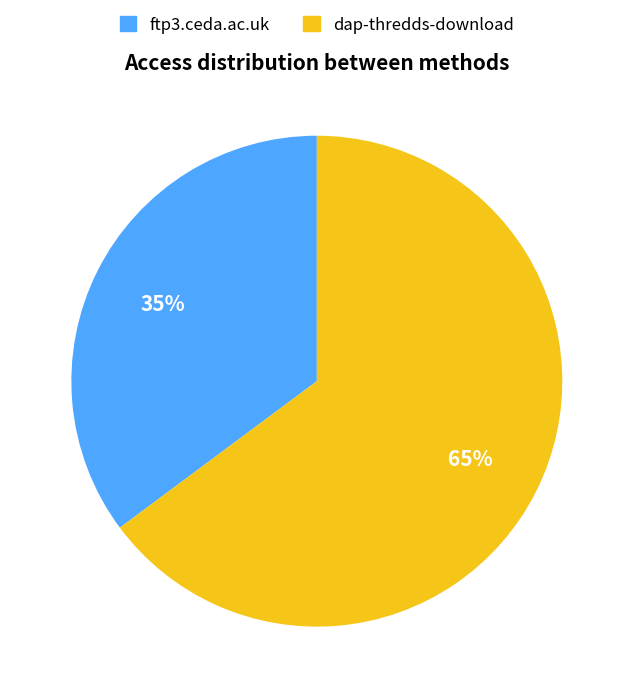

Which slice is the smallest?

ftp3.ceda.ac.uk